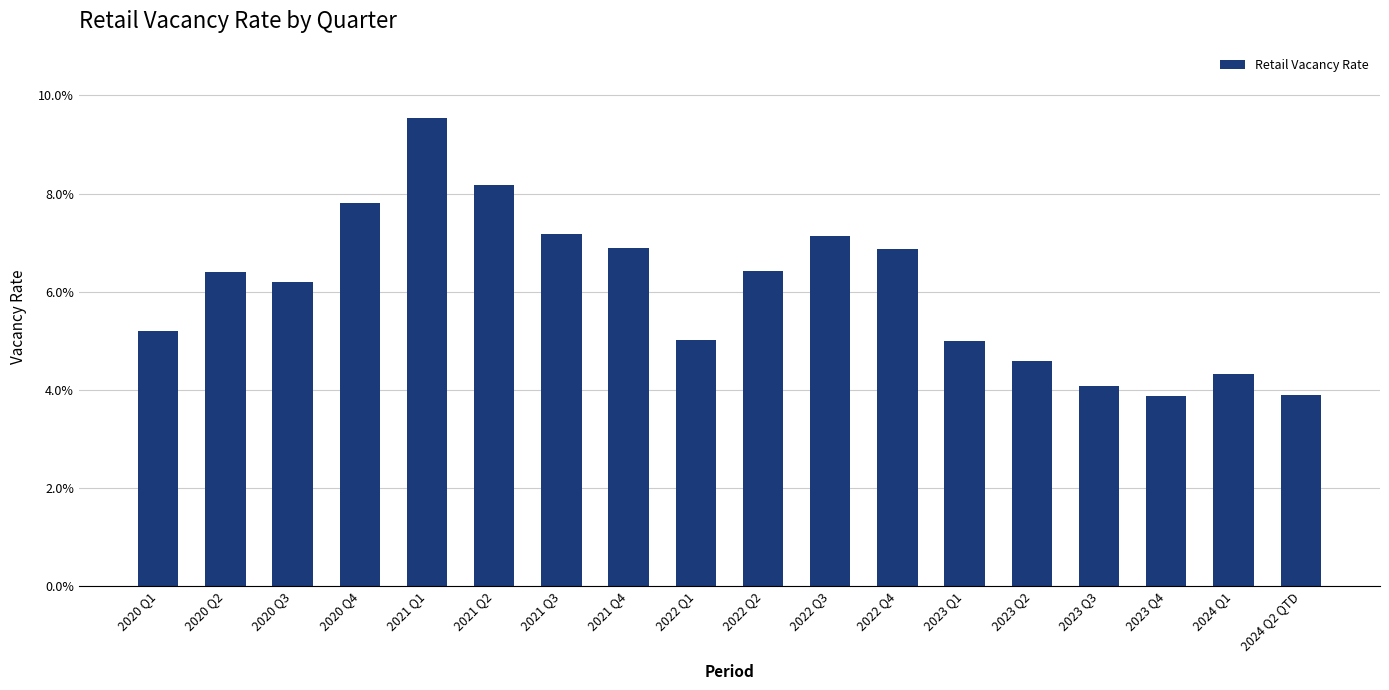

Which category has the lowest value across all series?

2023 Q4